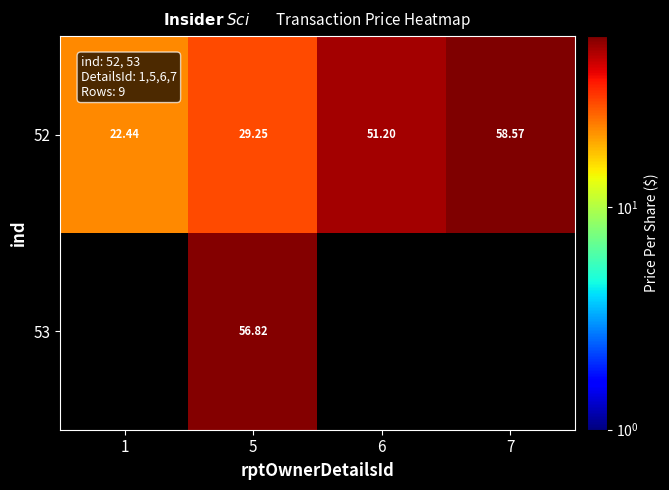

Rank the categories by 53 value from lowest to highest.

1, 5, 6, 7